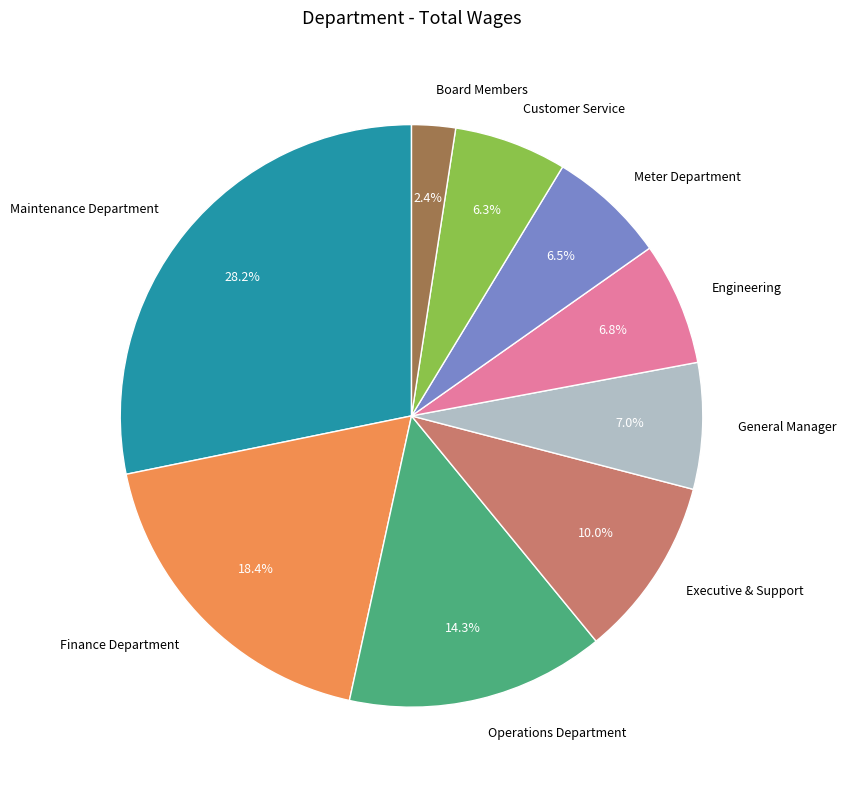

To the nearest percent, what portion does Executive & Support represent?

10%